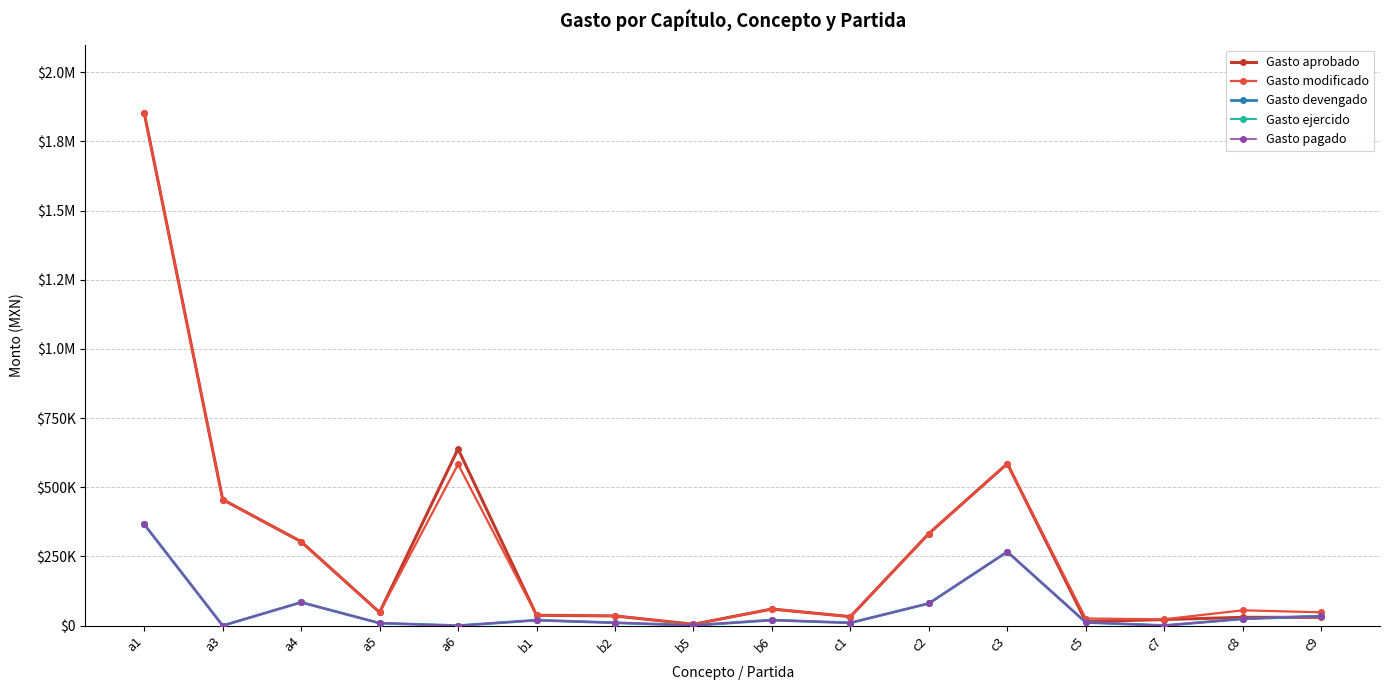

True or false: Gasto modificado and Gasto devengado intersect in this chart.

False